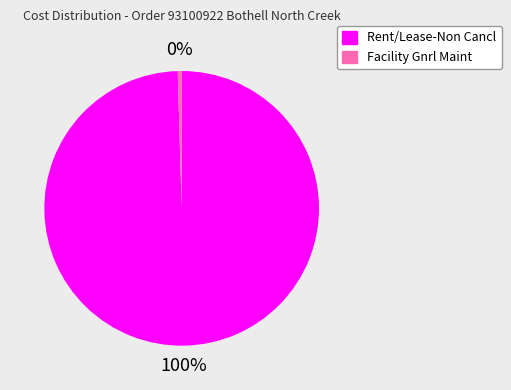

Do Facility Gnrl Maint and Rent/Lease-Non Cancl together represent more than half of the pie?

Yes